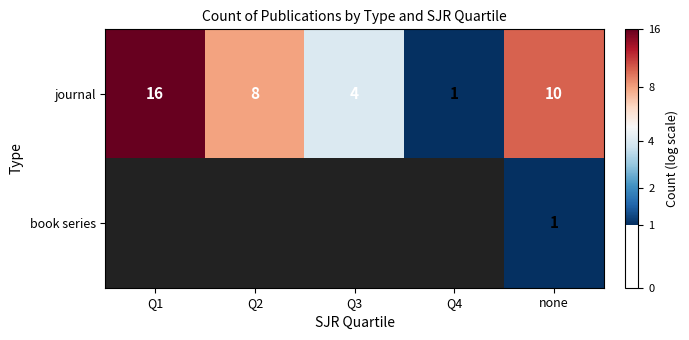

List the labels in order of book series value, smallest first.

Q1, Q2, Q3, Q4, none